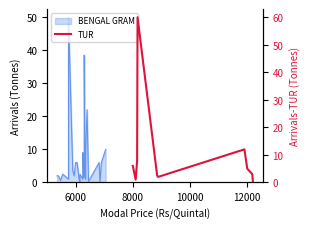

What is the ratio of the value at 10000 to the value at 8000?

7.6